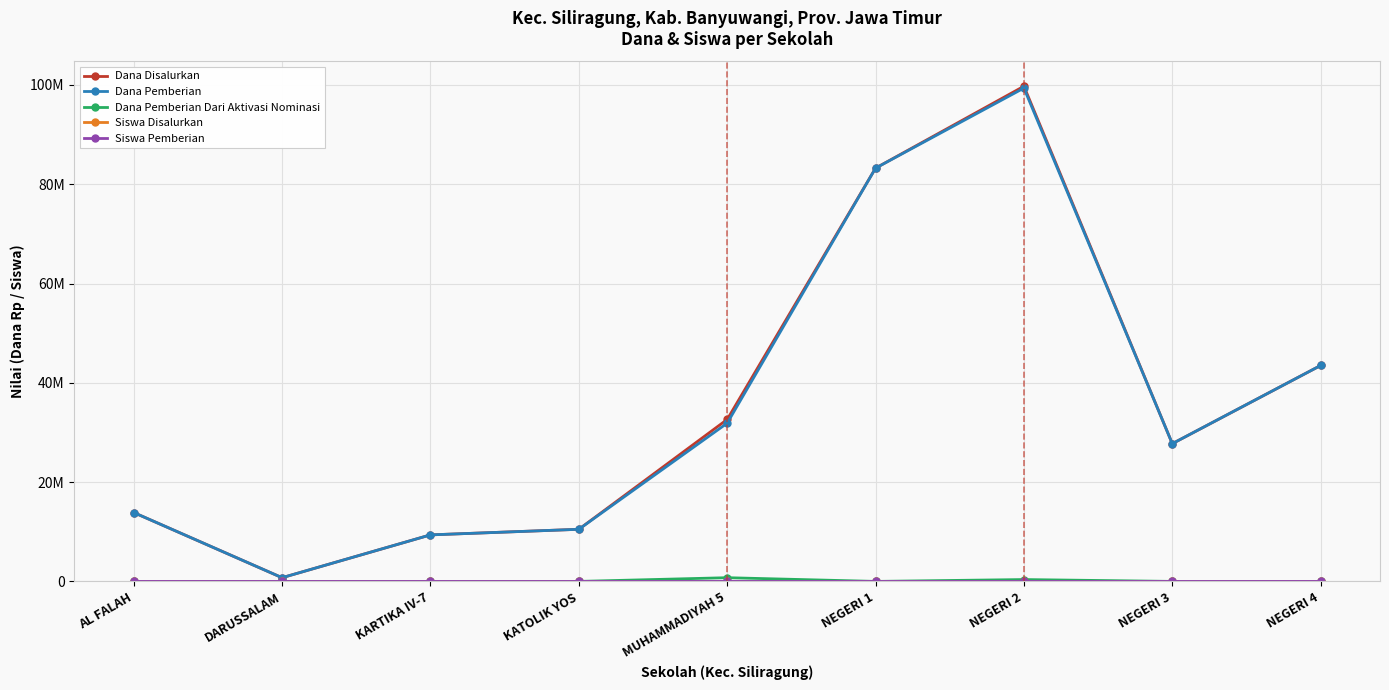

How many interior local valleys does the Siswa Pemberian series have?

2